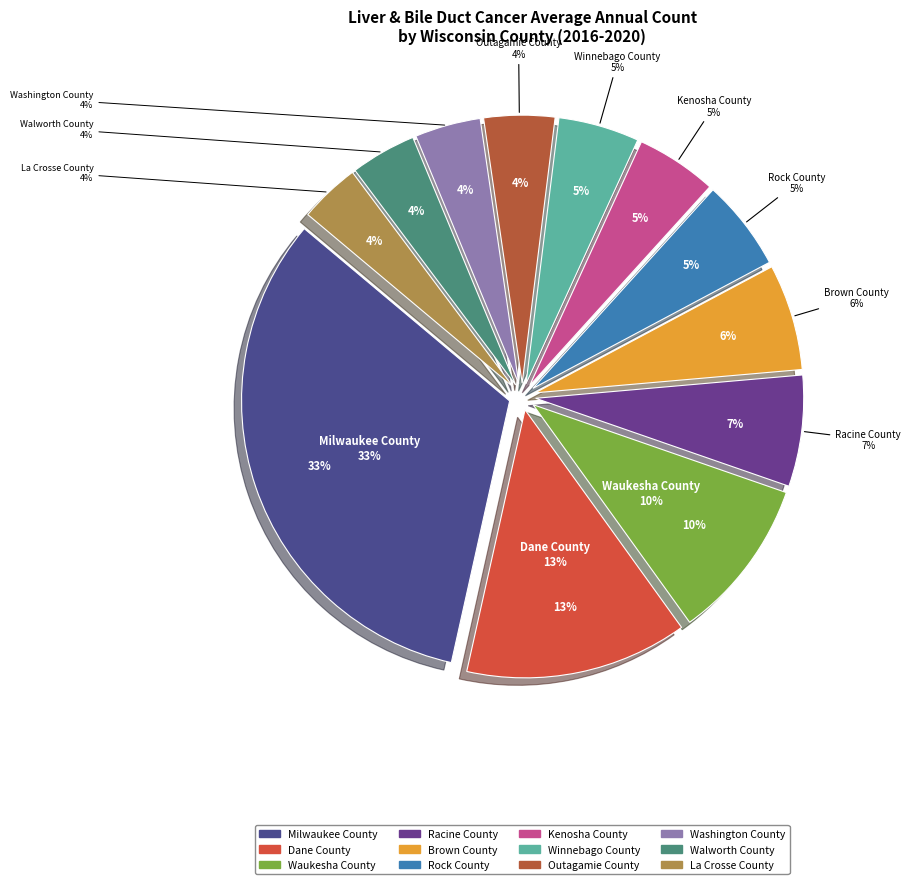

Does any single category account for the majority?

No